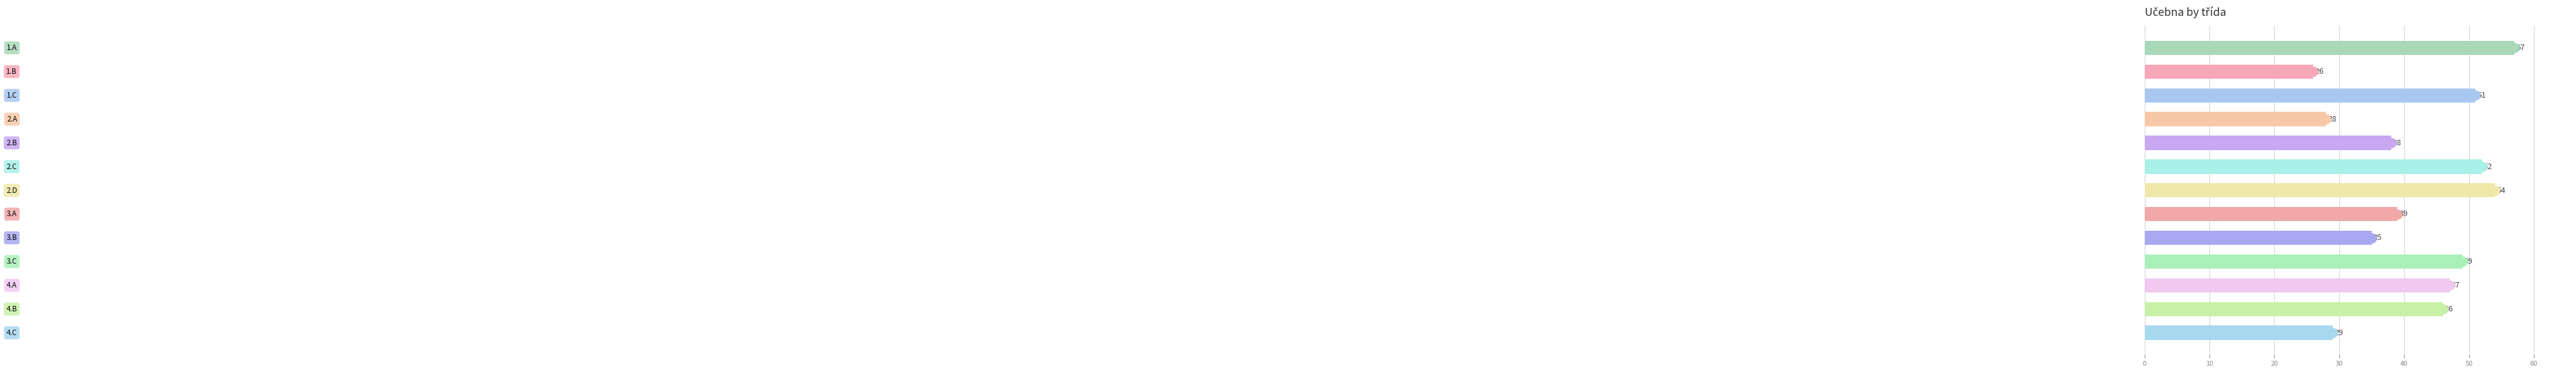

Reading bottom to top, what are all the values shown in this chart?

29	46	47	49	35	39	54	52	38	28	51	26	57